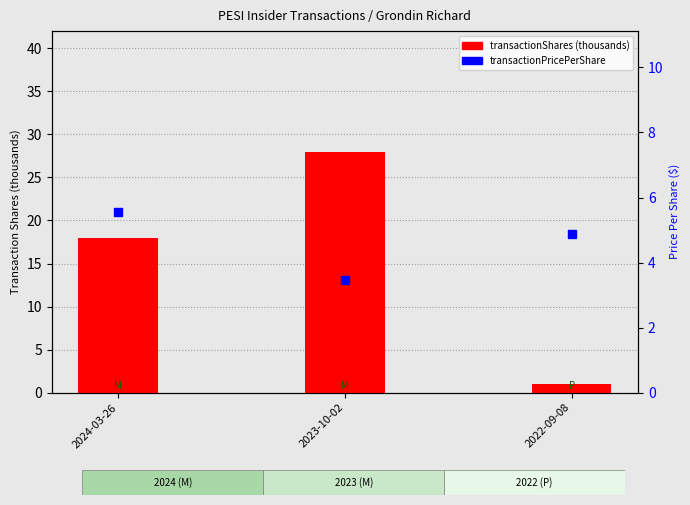

How many data points in transactionShares (thousands) are less than 18?

1